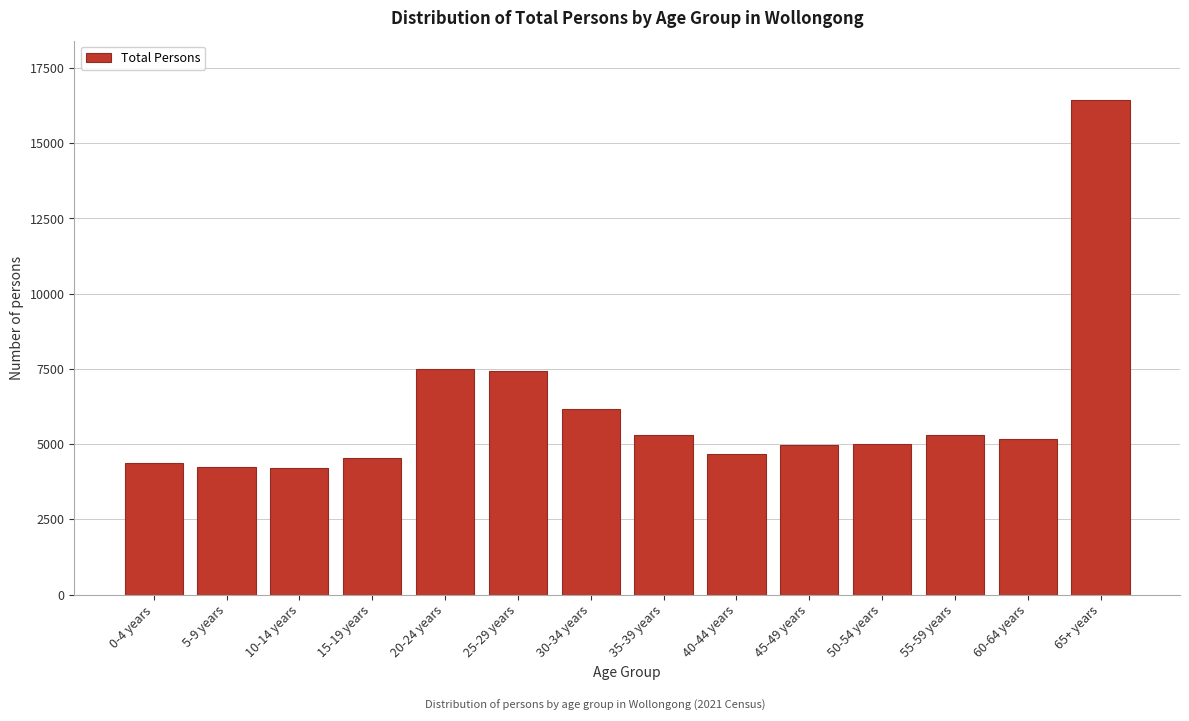

The value at 20-24 years is 11708. True or false?

False